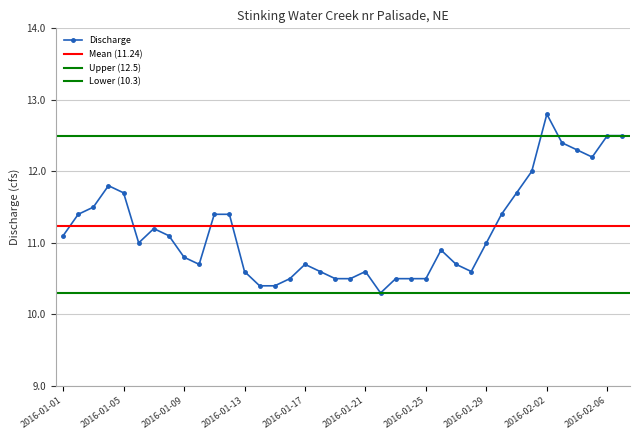

Count the number of categories in the chart.

38